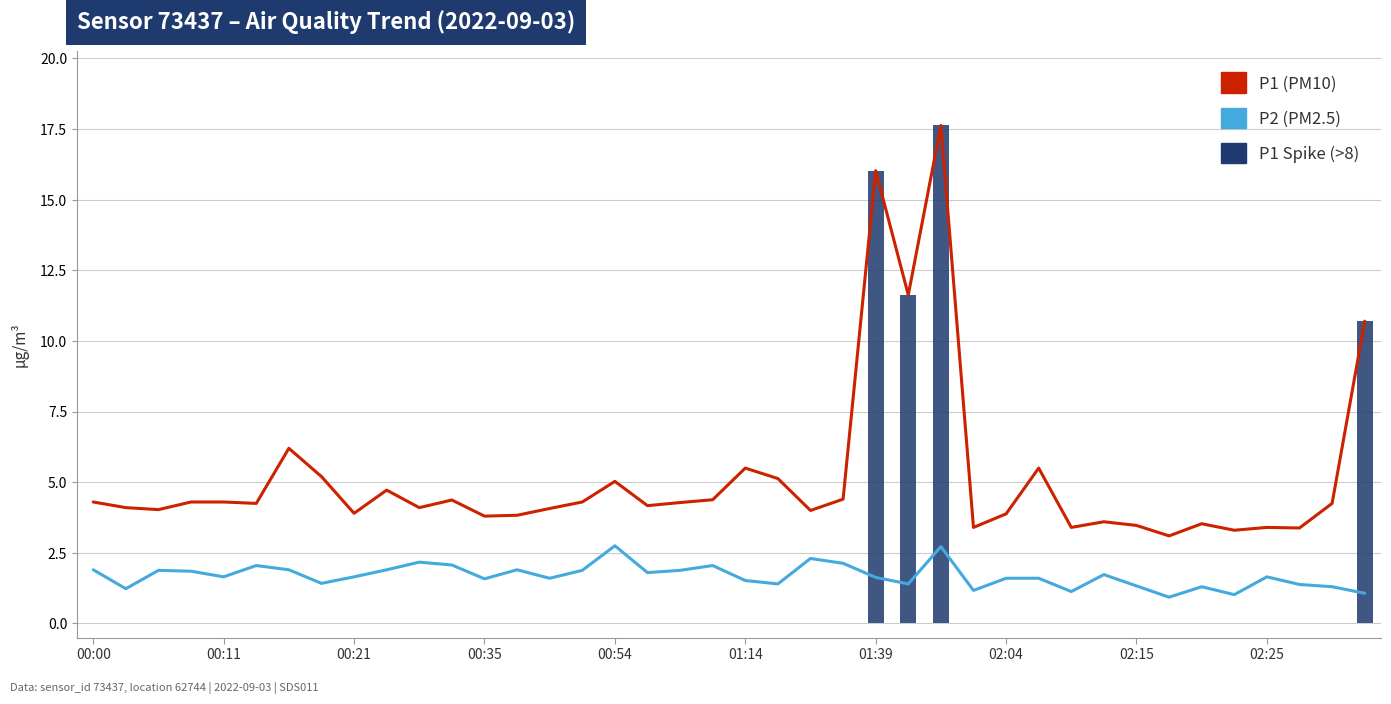

Which series changed the most between 26 and 31?

P1 Spike